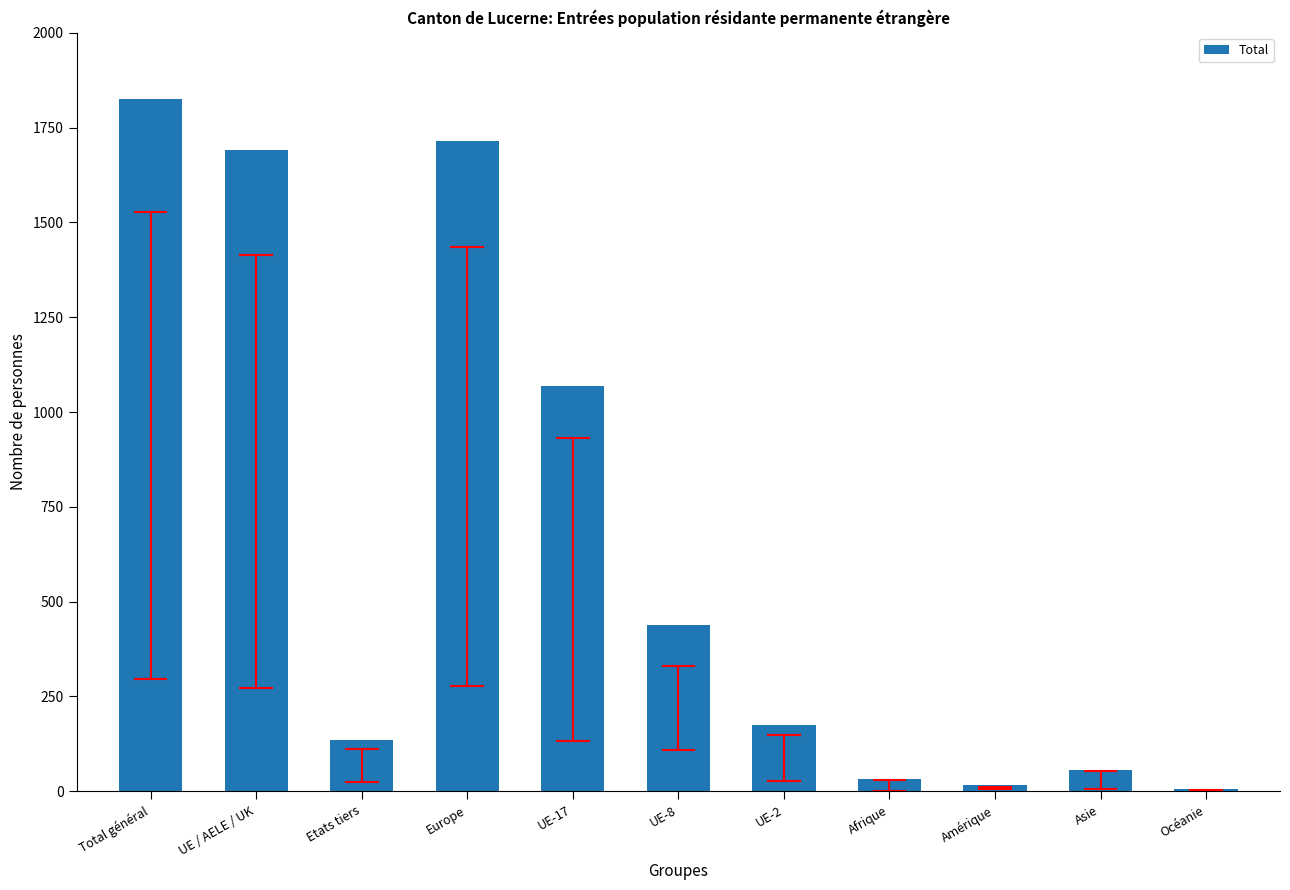

What is the average value?

651